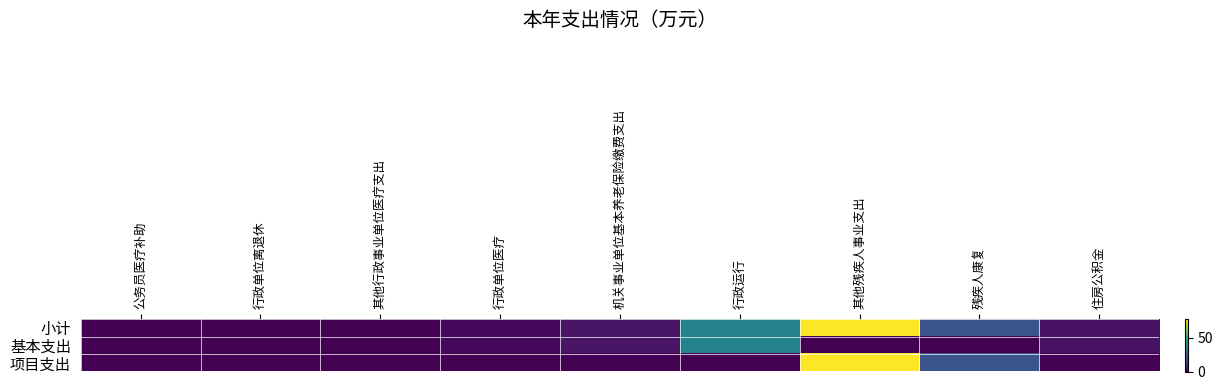

Which has a higher value, 残疾人康复 or 行政运行?

行政运行